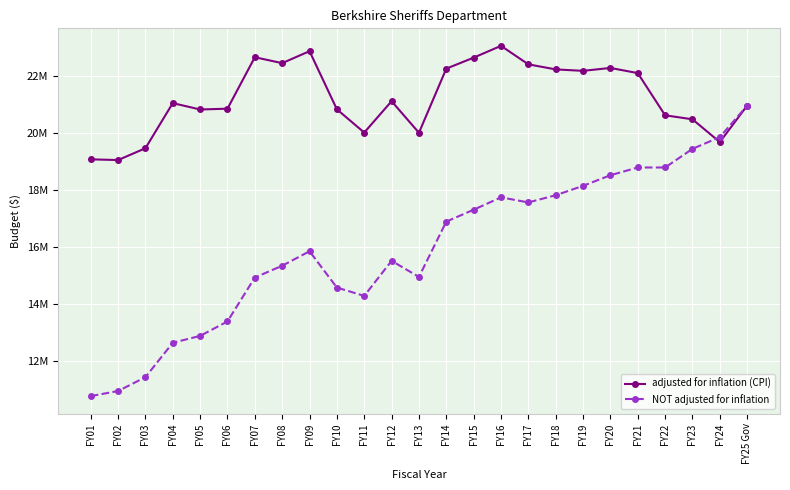

Is this an area chart (filled region under the line)?

No